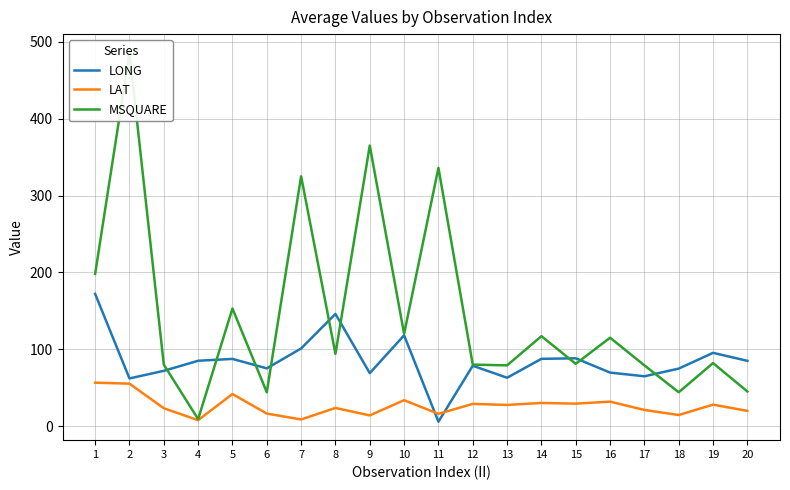

Rank the series by their maximum value, from highest to lowest.

MSQUARE, LONG, LAT